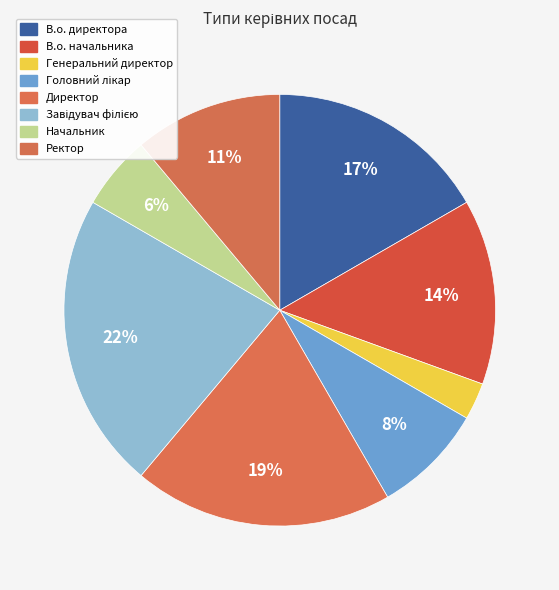

What is the largest slice in the pie chart?

Завідувач філією